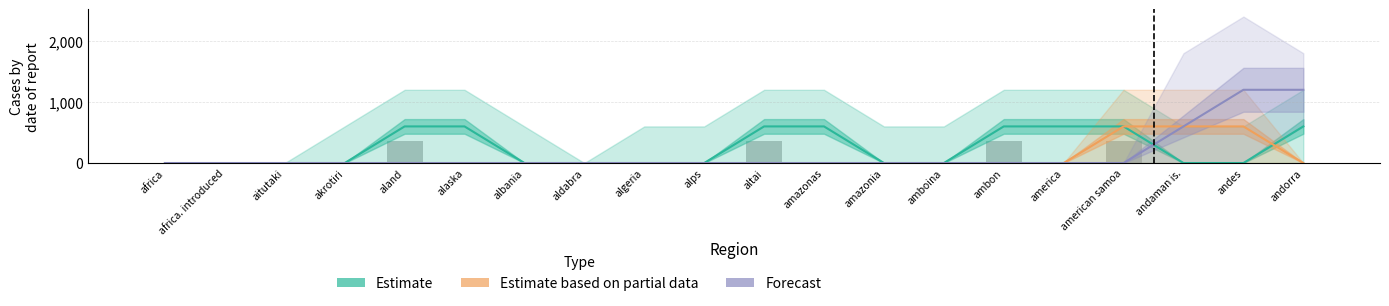

At andes, list the series in order from largest to smallest.

Forecast, Estimate based on partial data, Estimate